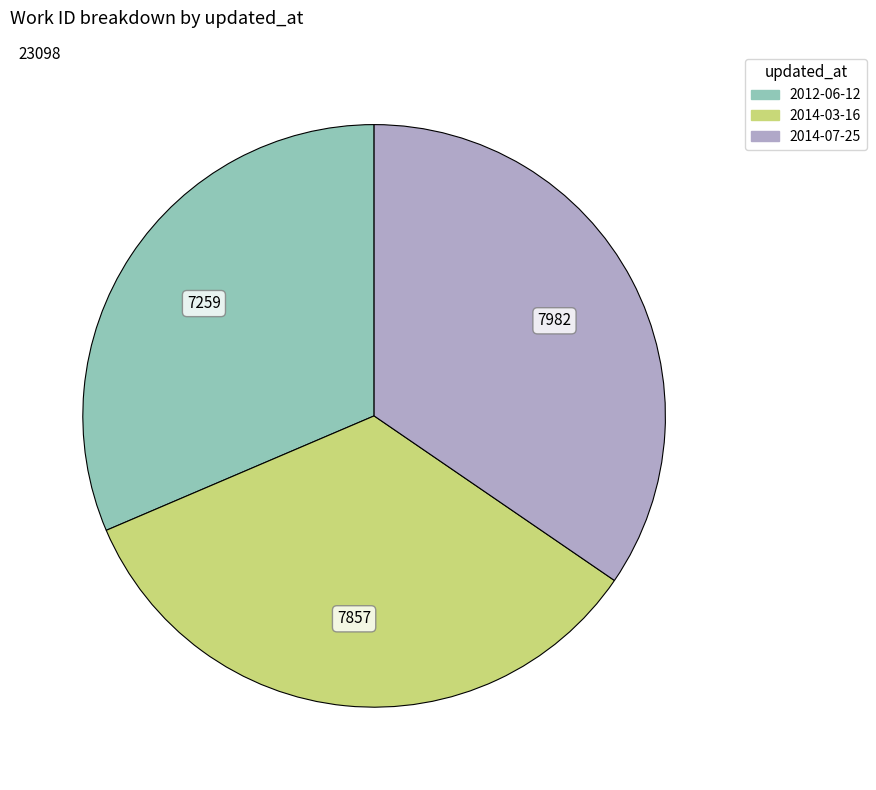

Do 2014-03-16 and 2014-07-25 together represent more than half of the pie?

Yes